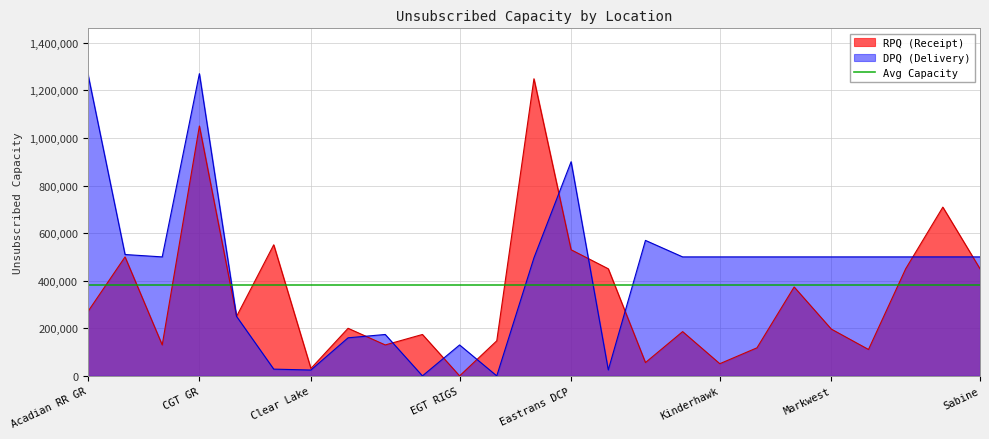

Which category has the lowest value in the RPQ (Receipt) series?

EGT RIGS